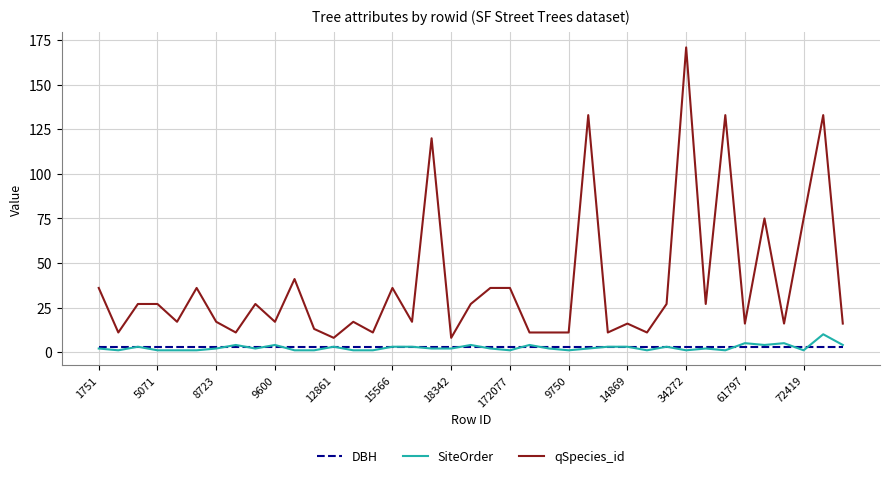

True or false: qSpecies_id and SiteOrder intersect in this chart.

False